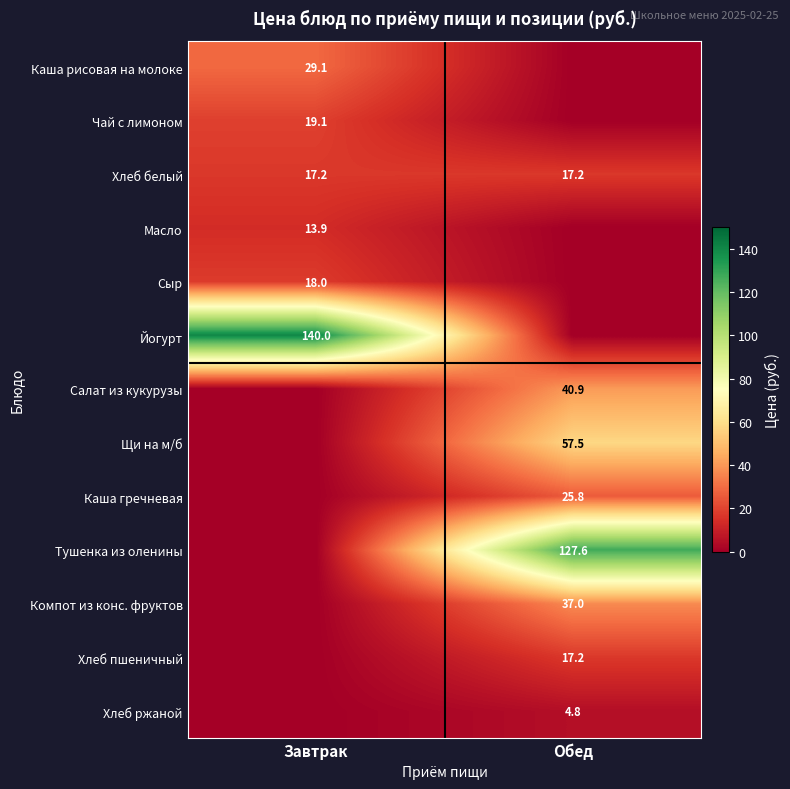

The value of Хлеб ржаной at Обед is 4.8. True or false?

True